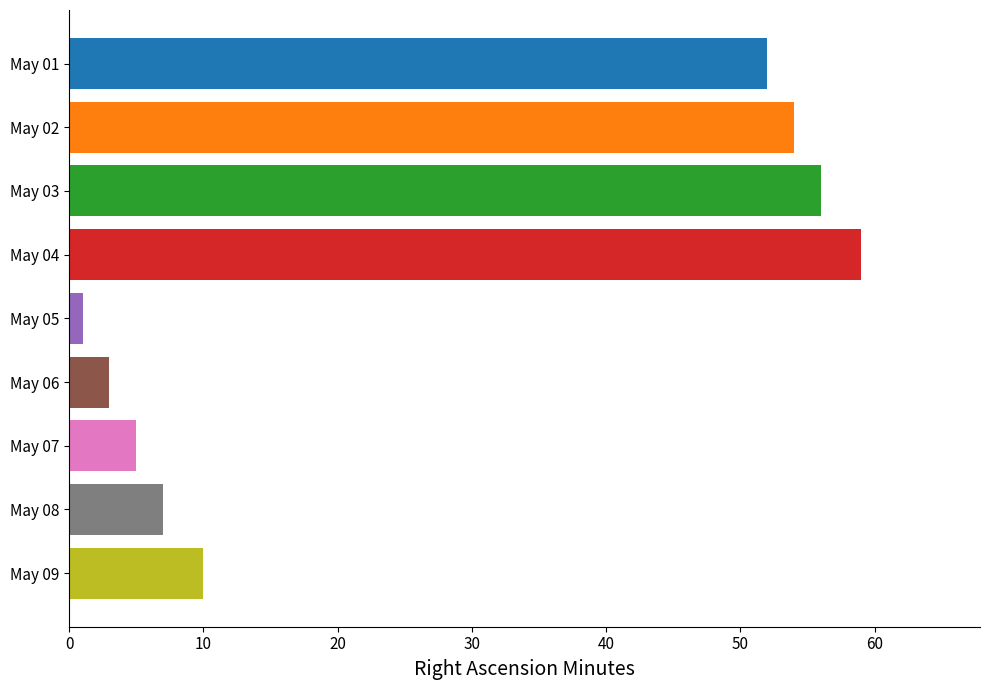

Reading top to bottom, extract all data points from this chart.

52	54	56	59	1	3	5	7	10